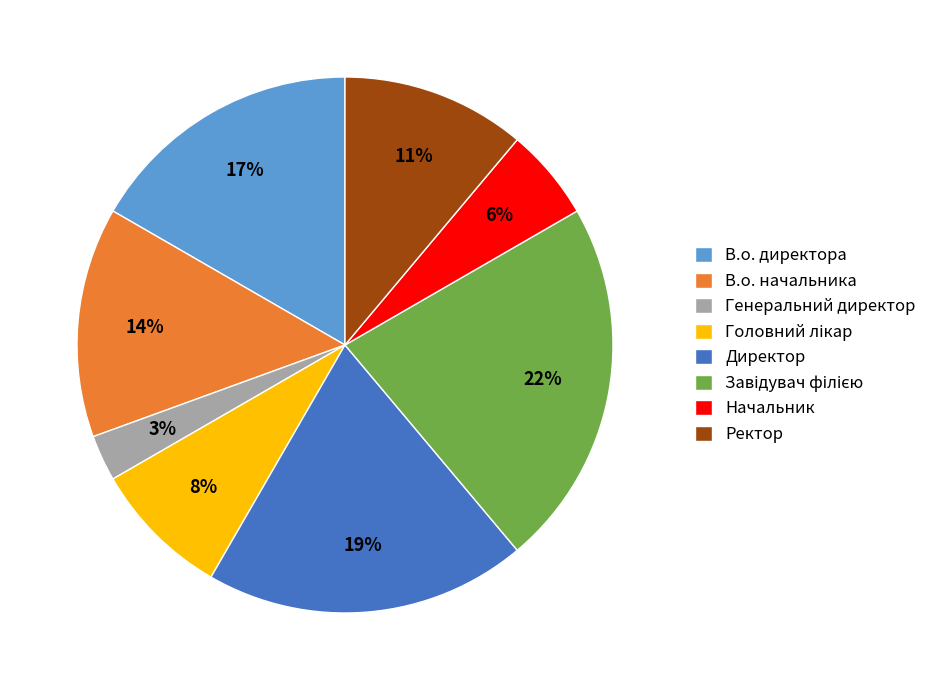

What is the smallest slice in the pie chart?

Генеральний директор